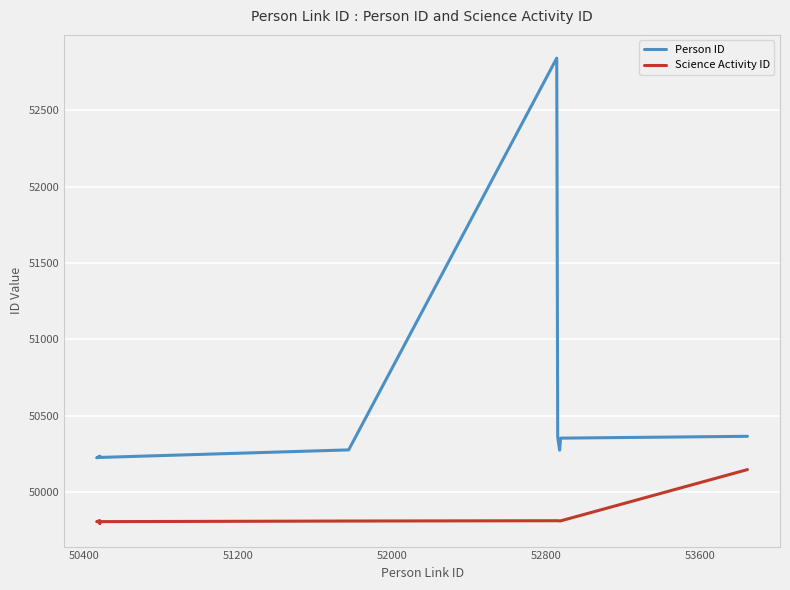

At how many categories does at least one series exceed 52237?

1